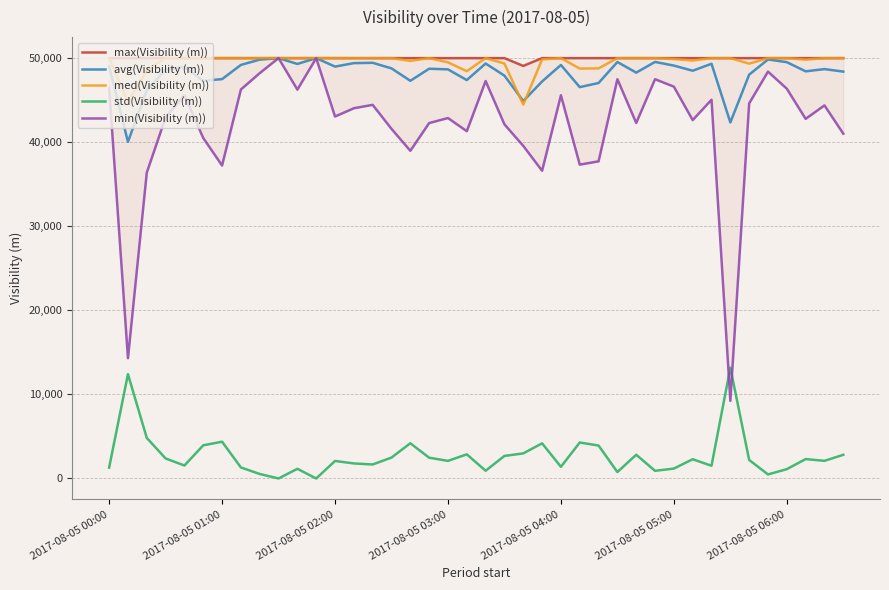

What is the total value across all series at 37?

193330